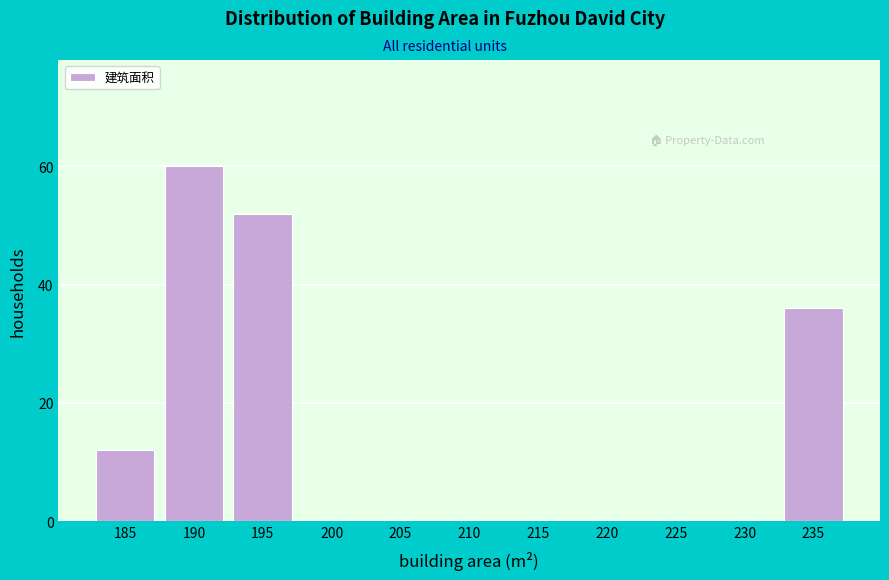

Reading left to right, transcribe all the data shown in this chart.

185=12	190=60	195=52	200=0	205=0	210=0	215=0	220=0	225=0	230=0	235=36